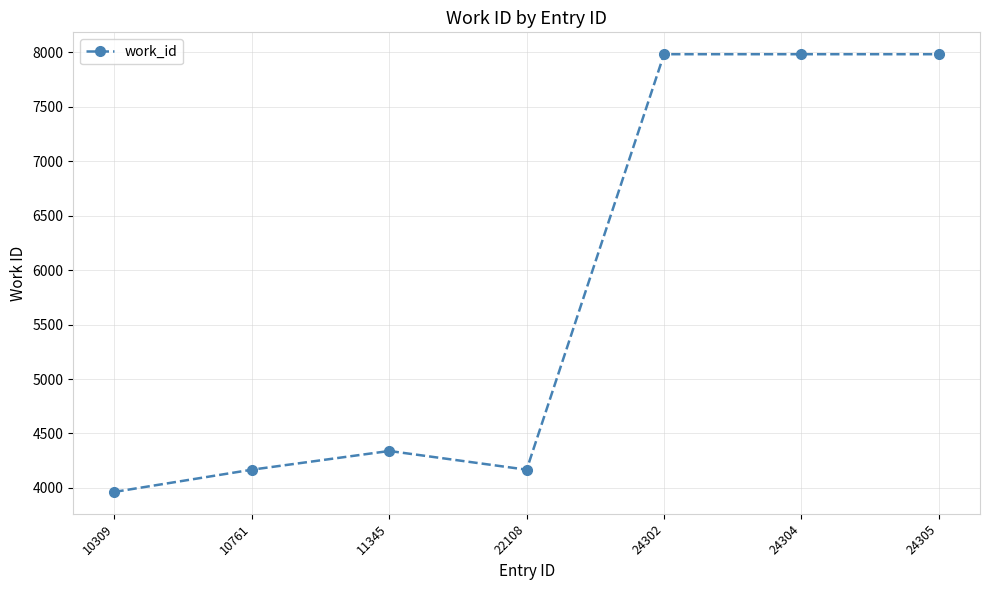

What is the value of the 5th point from the left?

7984